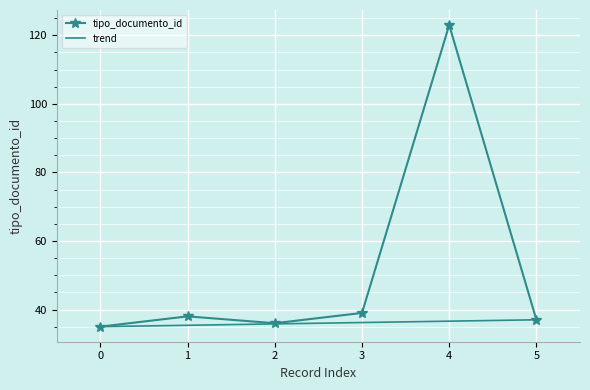

What is the minimum value shown in the chart?

35